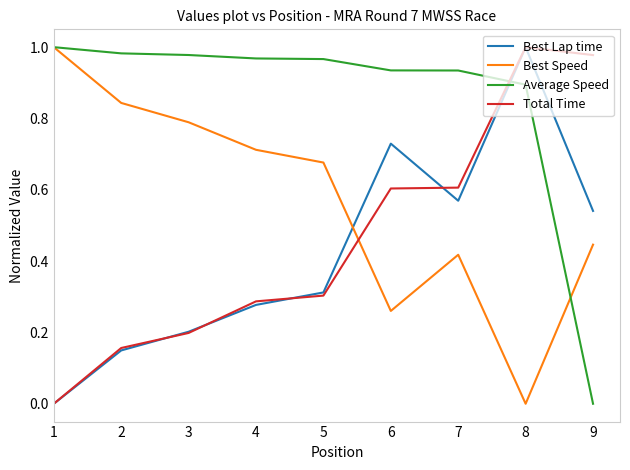

Is it true that Best Speed equals 0.8 at 2?

True